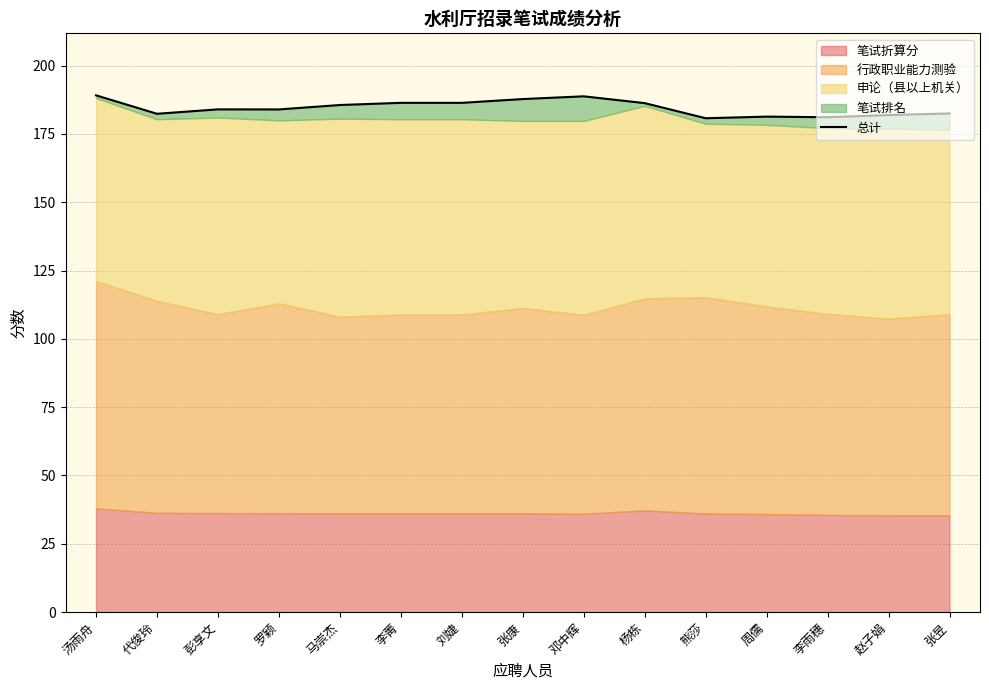

At which category does the data reach its first local peak?

彭享文